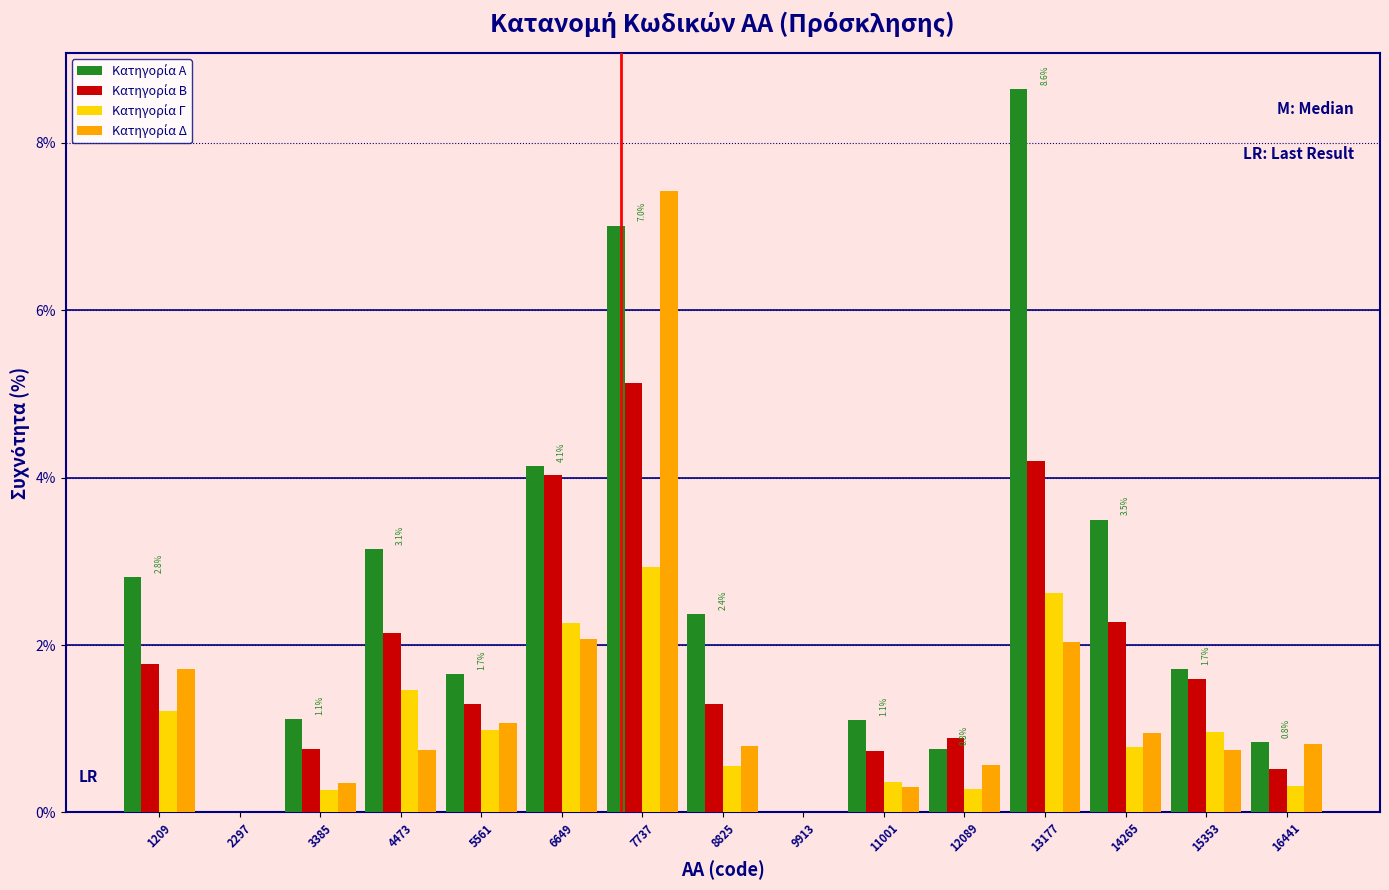

In the Κατηγορία Α series, which range on the x-axis has the tallest bar?

12600 to 13800